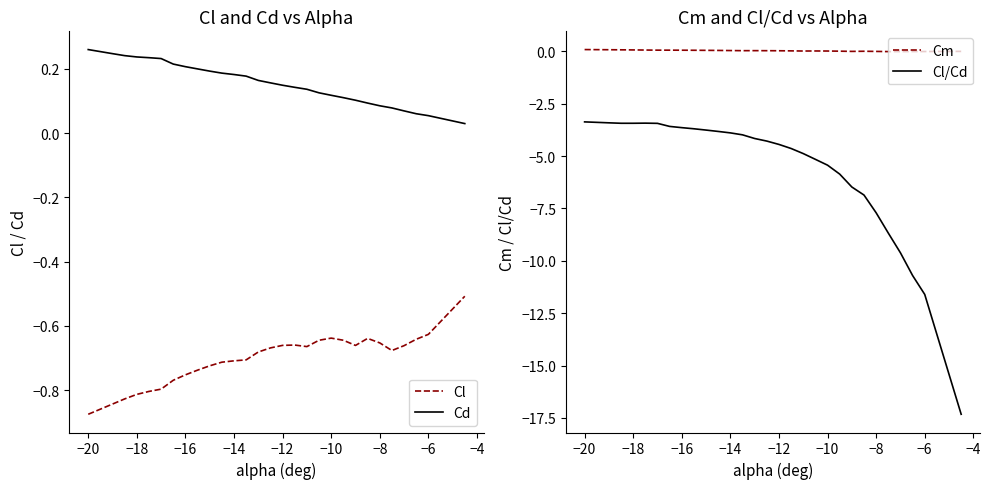

The value of Cl at −14 is -1.1. True or false?

False